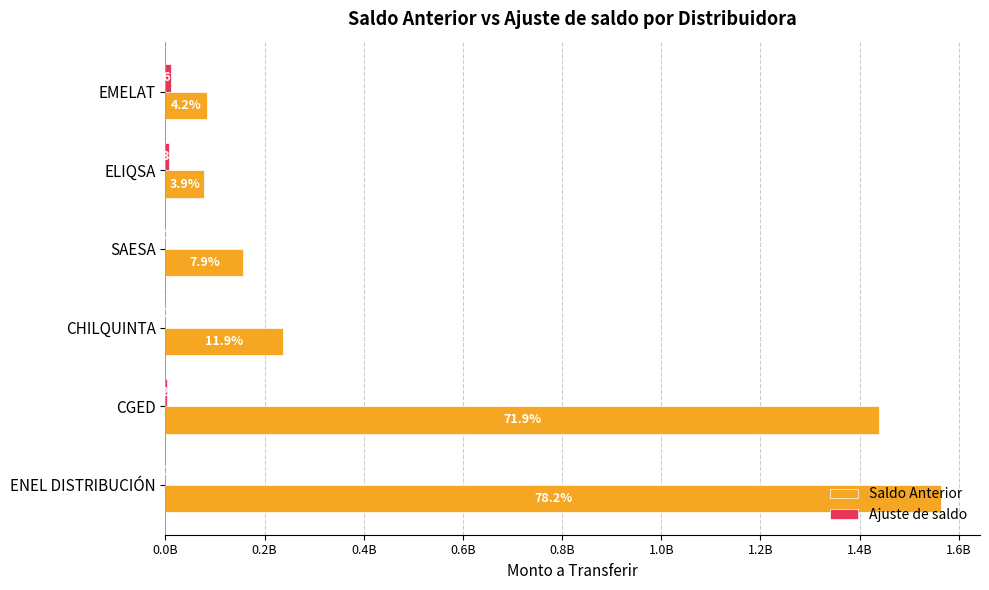

What is the average value of the Saldo Anterior series?

593115746.5